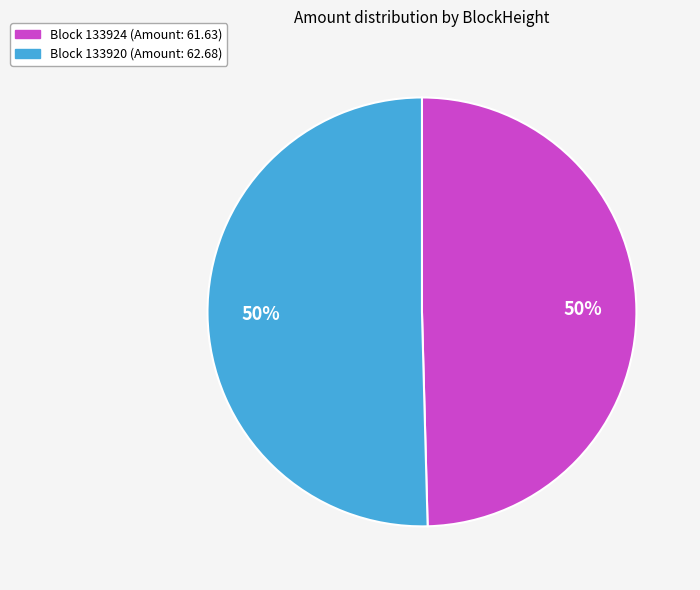

To the nearest percent, what is the average slice percentage?

50%